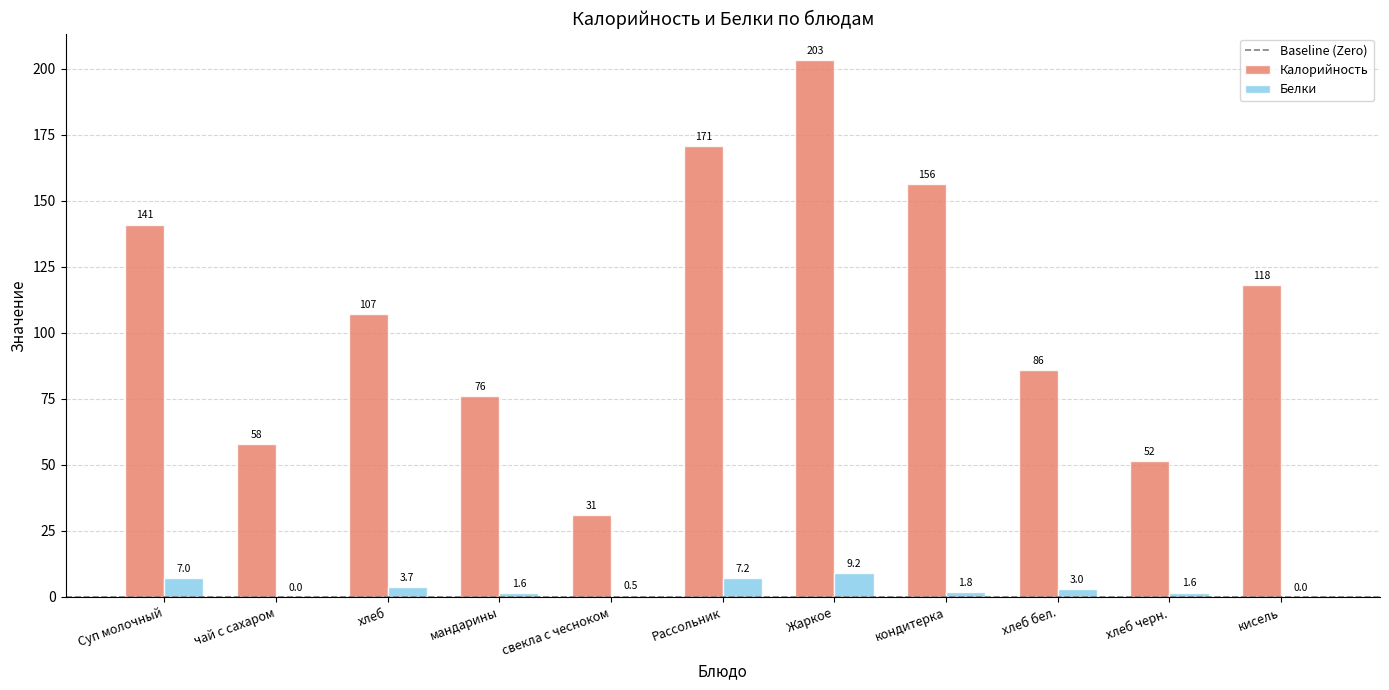

What is the maximum value for Белки?

9.2